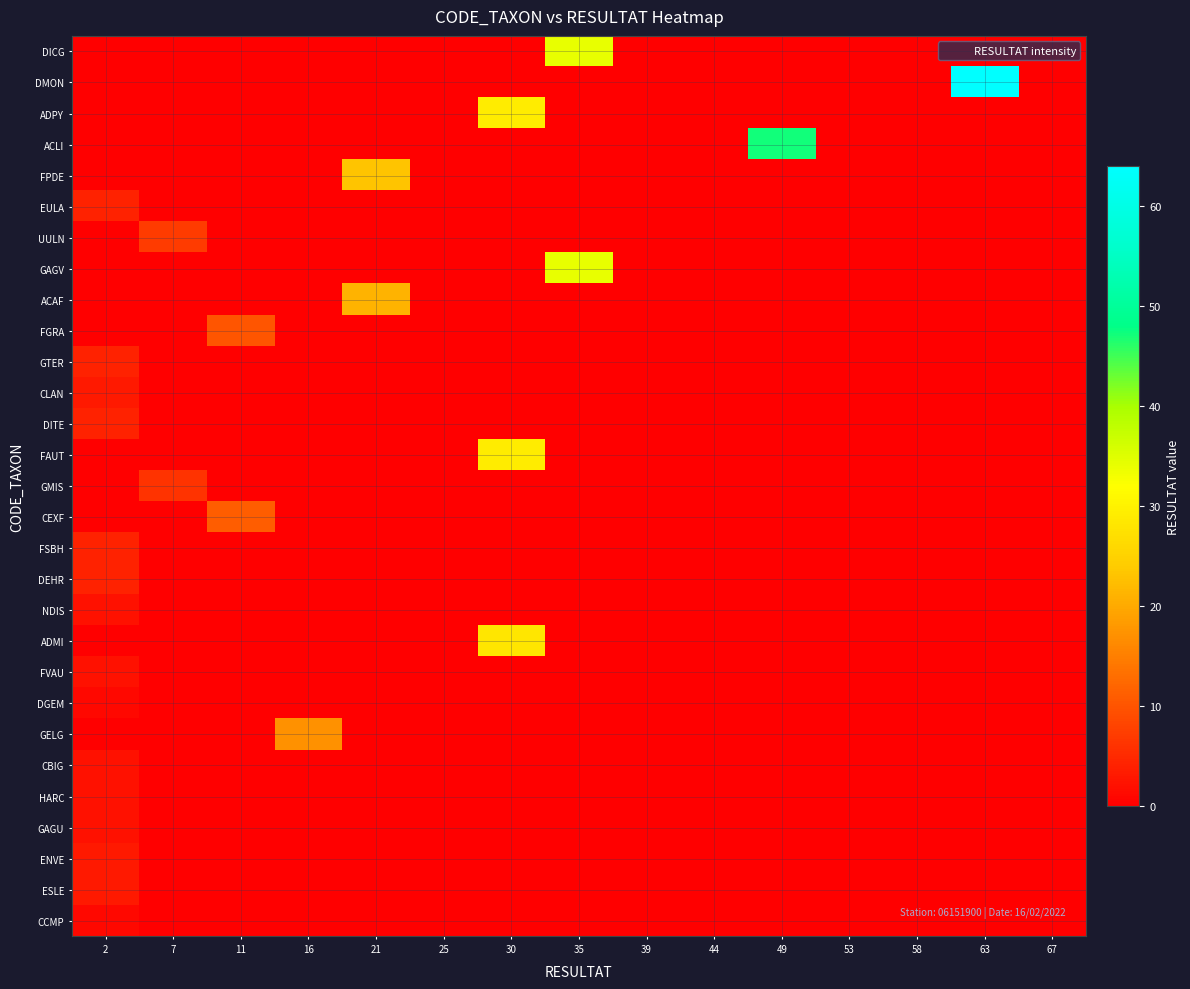

Which series has the widest spread of values?

DMON